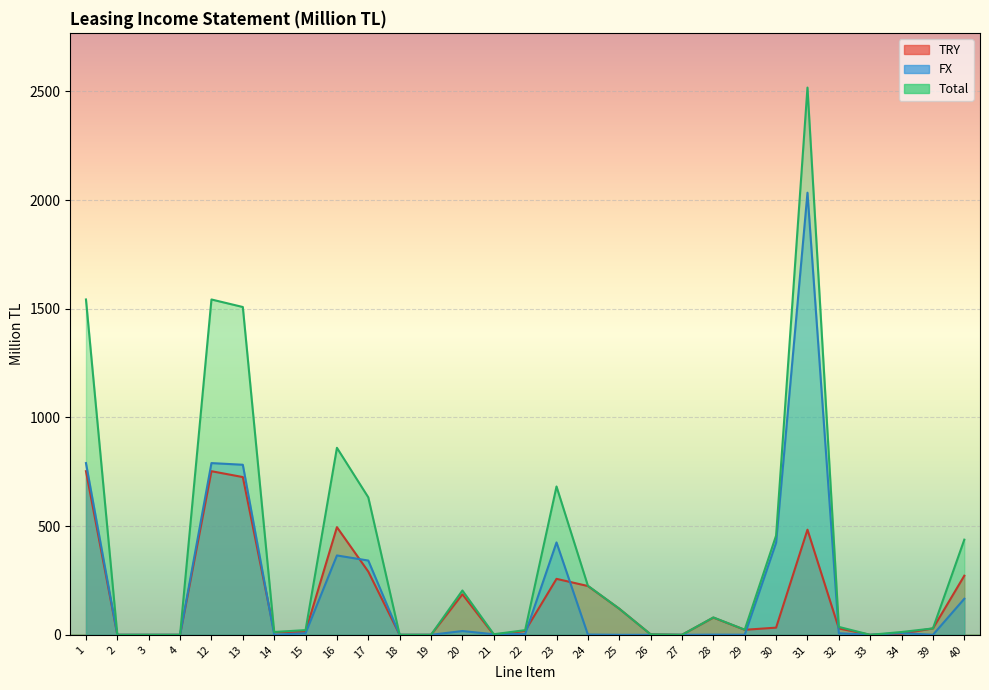

Which has a higher value, 25 or 21?

25